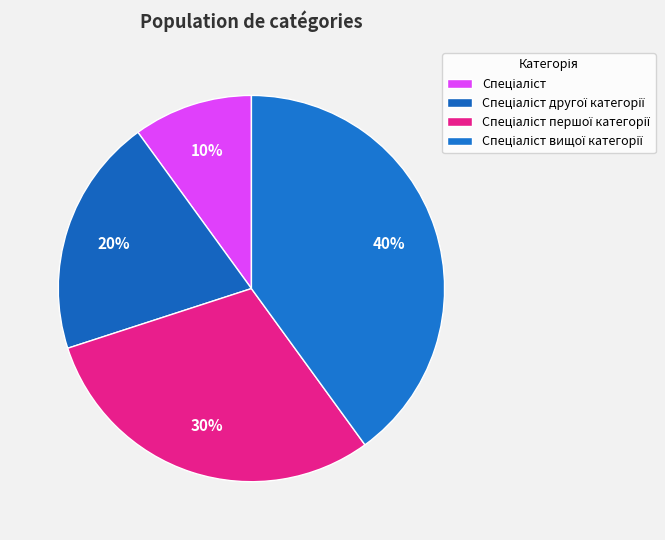

Combined, what portion of the pie is Спеціаліст першої категорії and Спеціаліст вищої категорії?

70.0%